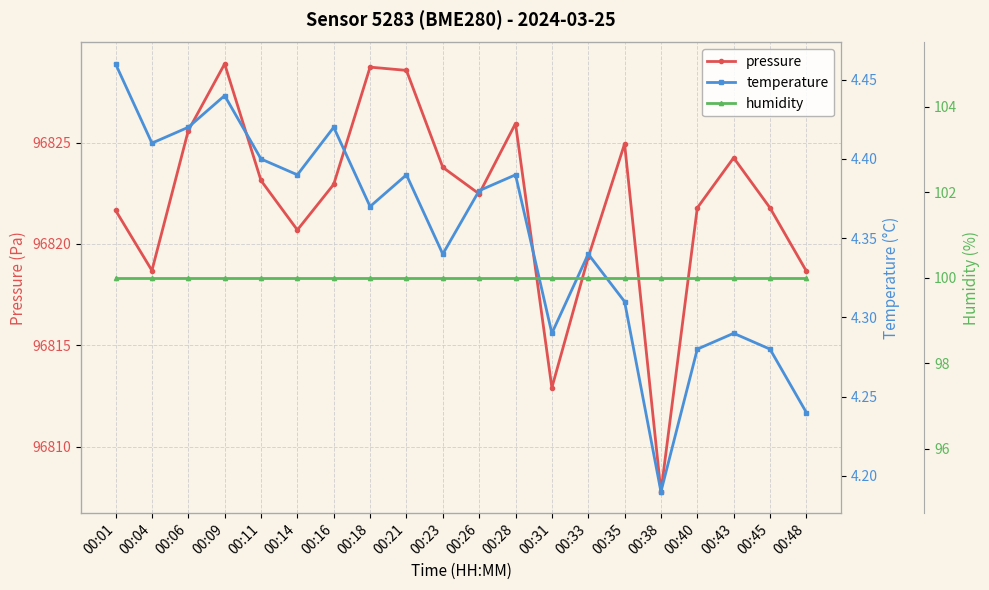

What is the difference between the maximum and minimum values in the pressure series?

21.1